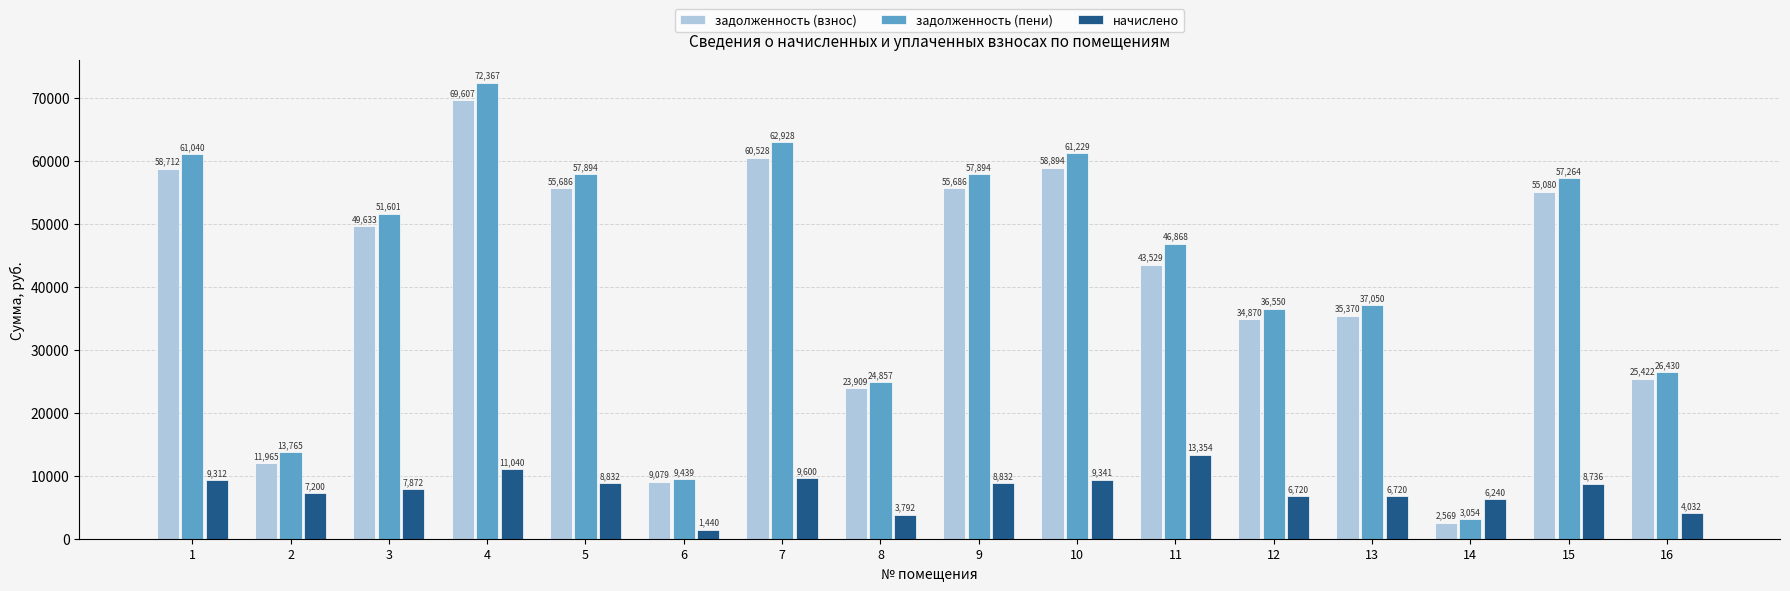

List the series in order of their peak value, lowest first.

начислено, задолженность (взнос), задолженность (пени)